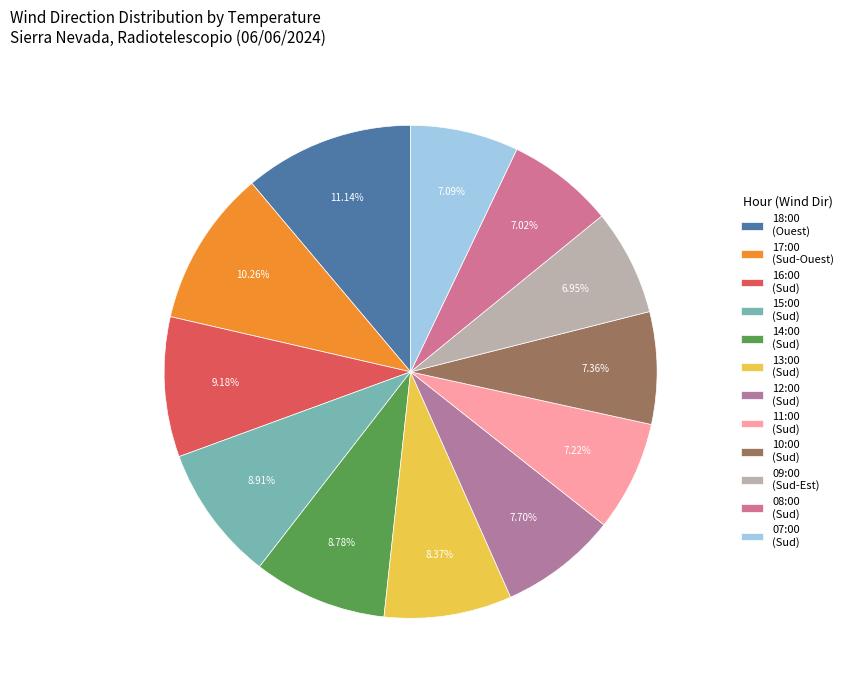

How many segments does this pie chart have?

12